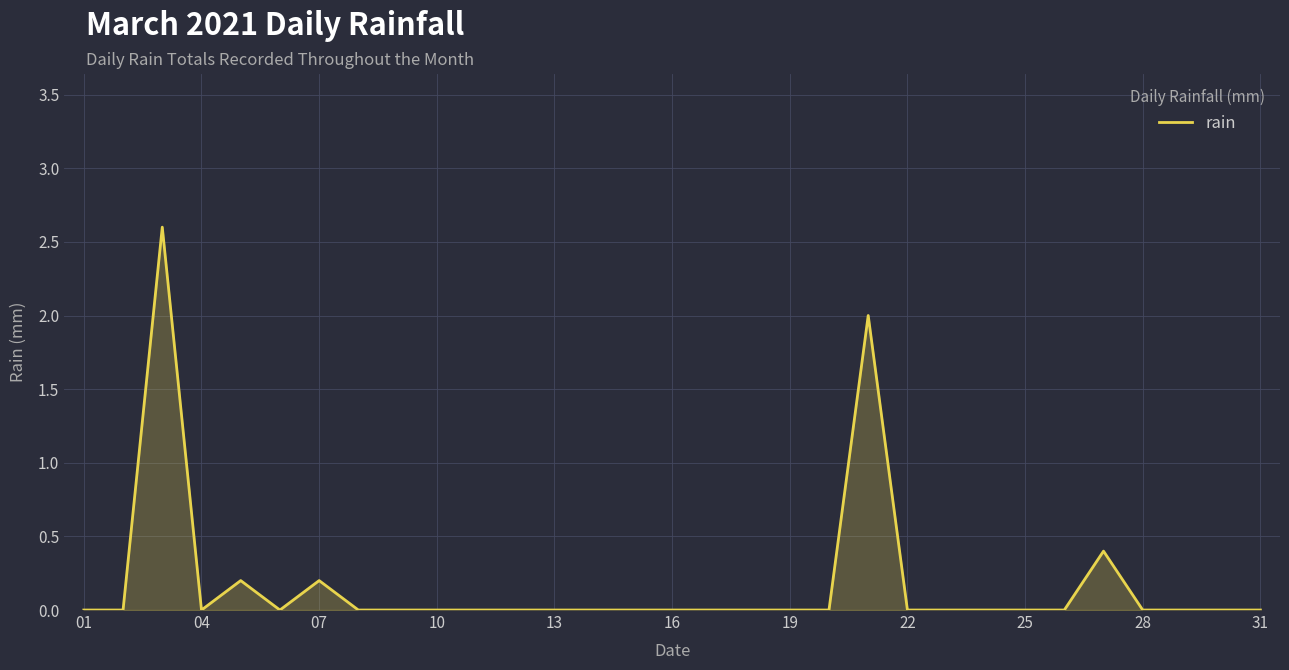

What is the maximum value shown in the chart?

2.6